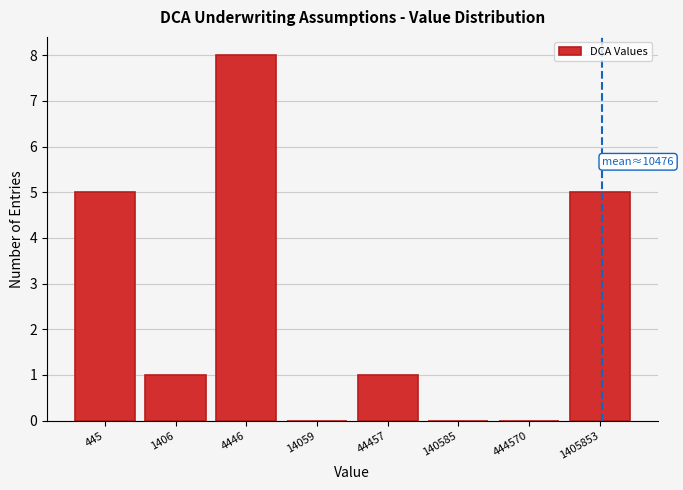

Reading left to right, transcribe all the data shown in this chart.

445=5	1406=1	4446=8	14059=0	44457=1	140585=0	444570=0	1405853=5